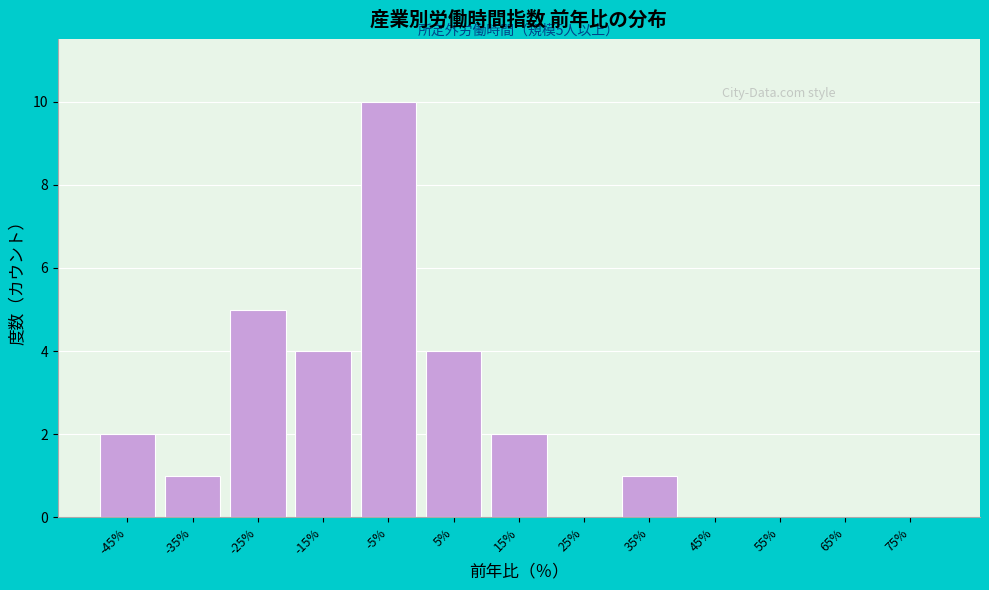

Reading left to right, list all the values displayed in this chart.

-45%=2	-35%=1	-25%=5	-15%=4	-5%=10	5%=4	15%=2	25%=0	35%=1	45%=0	55%=0	65%=0	75%=0